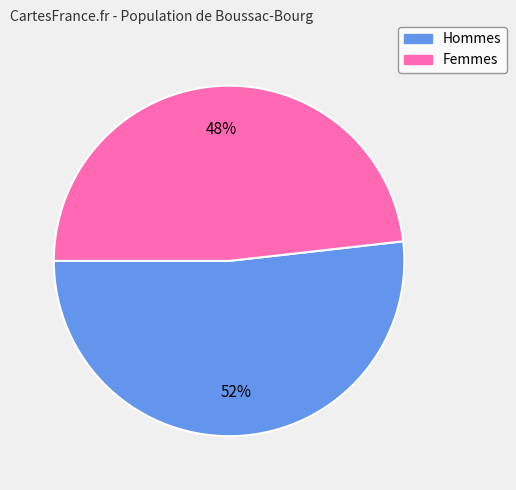

True or false: Femmes accounts for 48% of the total.

True